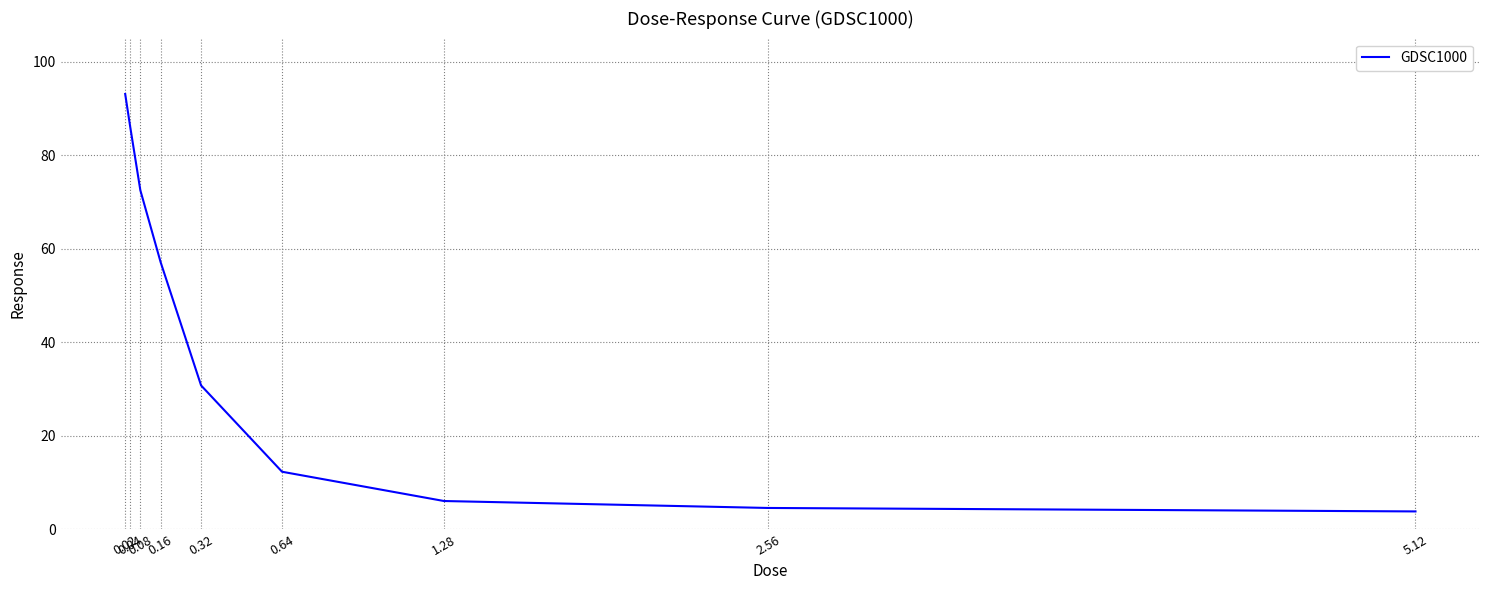

True or false: the data has more than 1 interior local peaks.

False